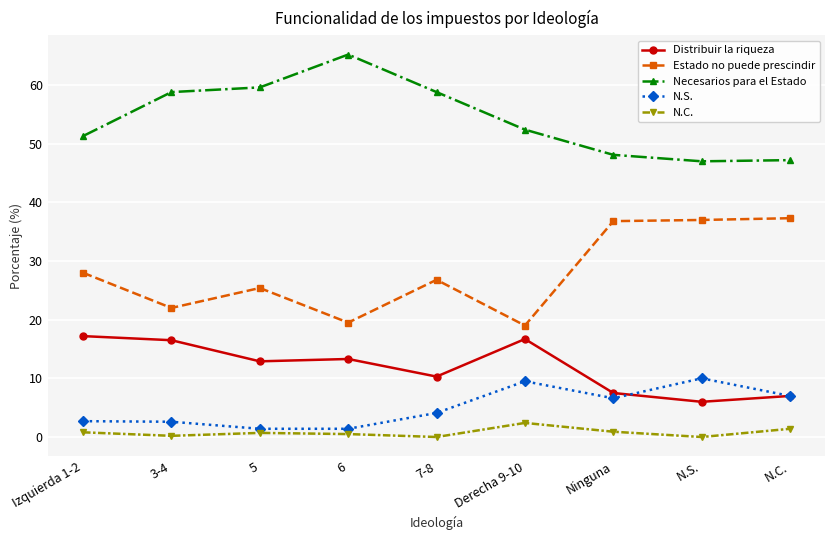

In Estado no puede prescindir, how many points are higher than both neighbors (excluding endpoints)?

2